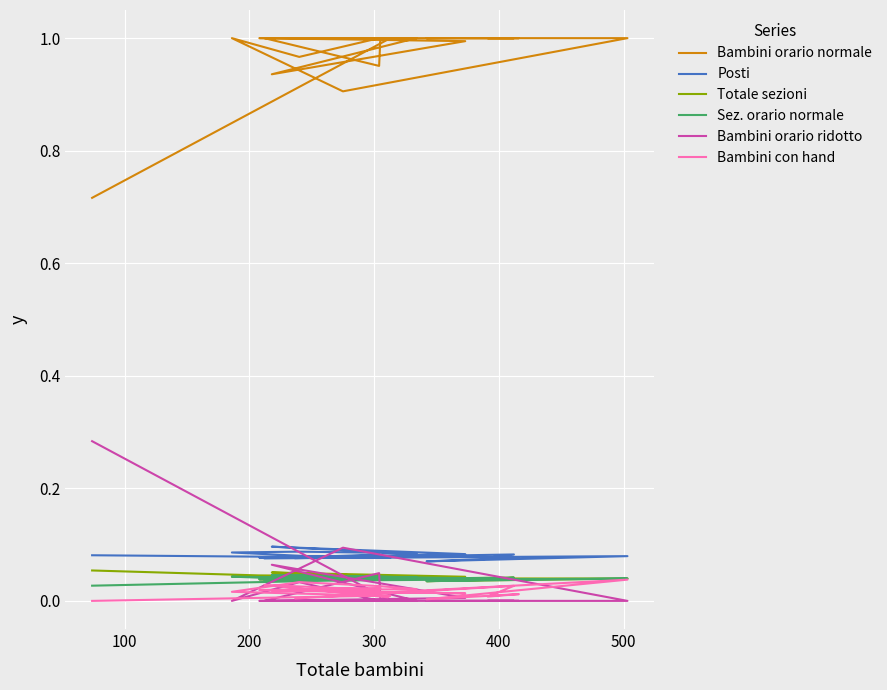

True or false: Bambini orario normale and Posti cross at least once.

False